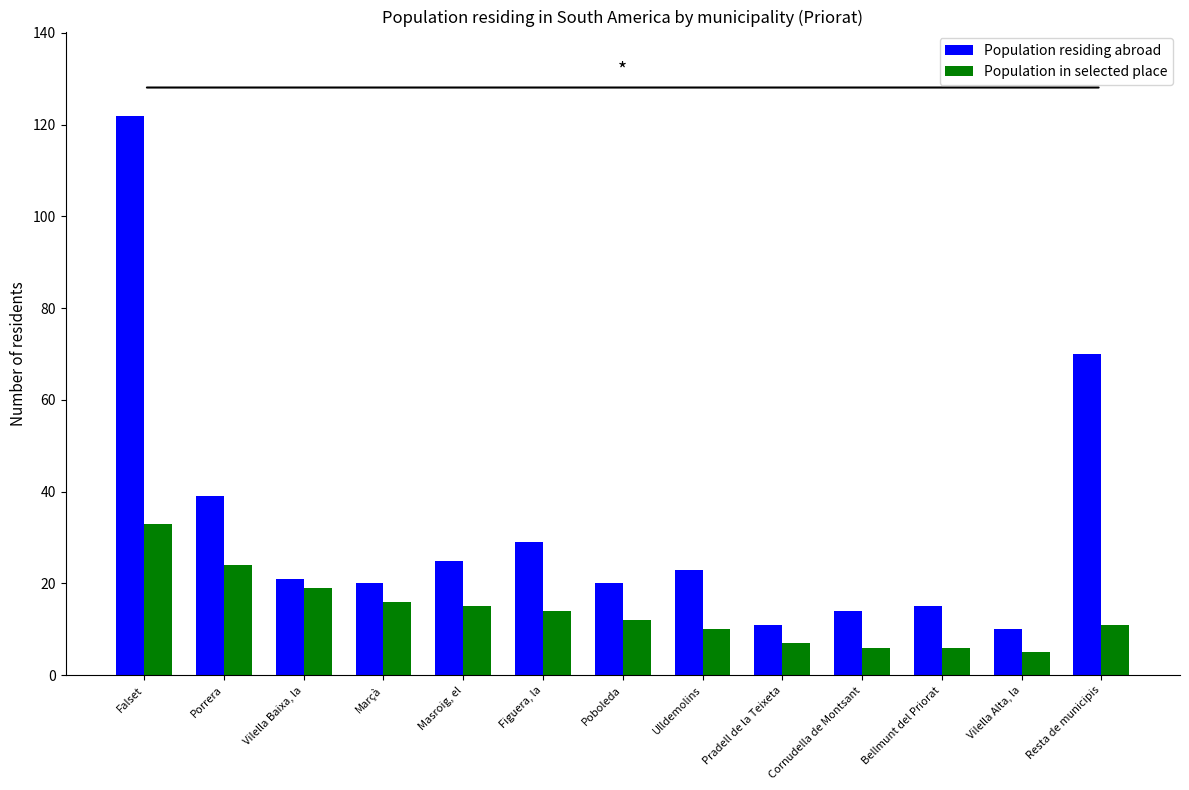

What position from the left is Figuera, la?

6